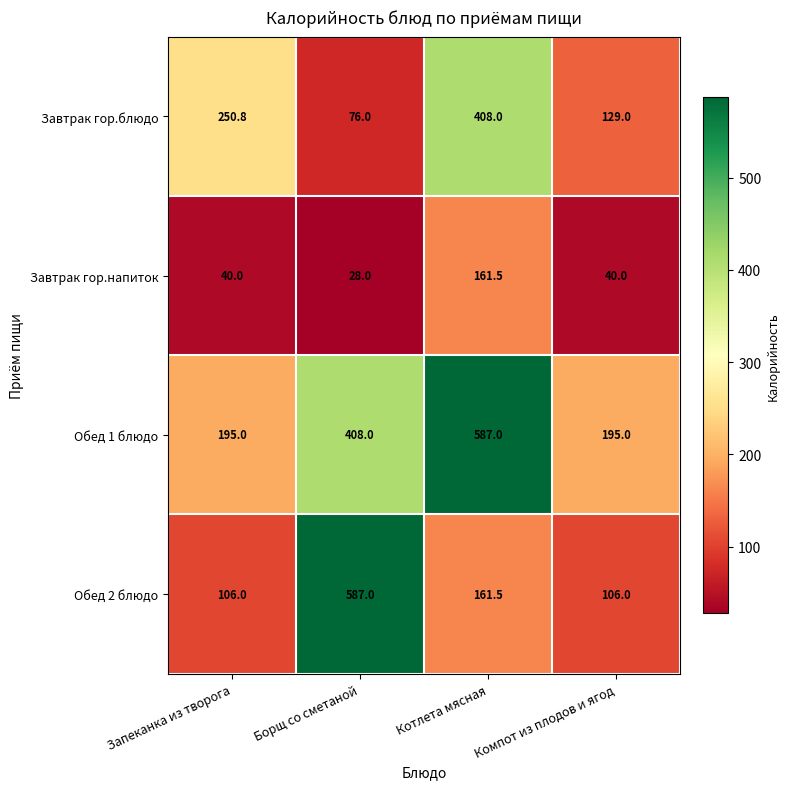

The Обед 2 блюдо series shows 106.0 at Компот из плодов и ягод. True or false?

True